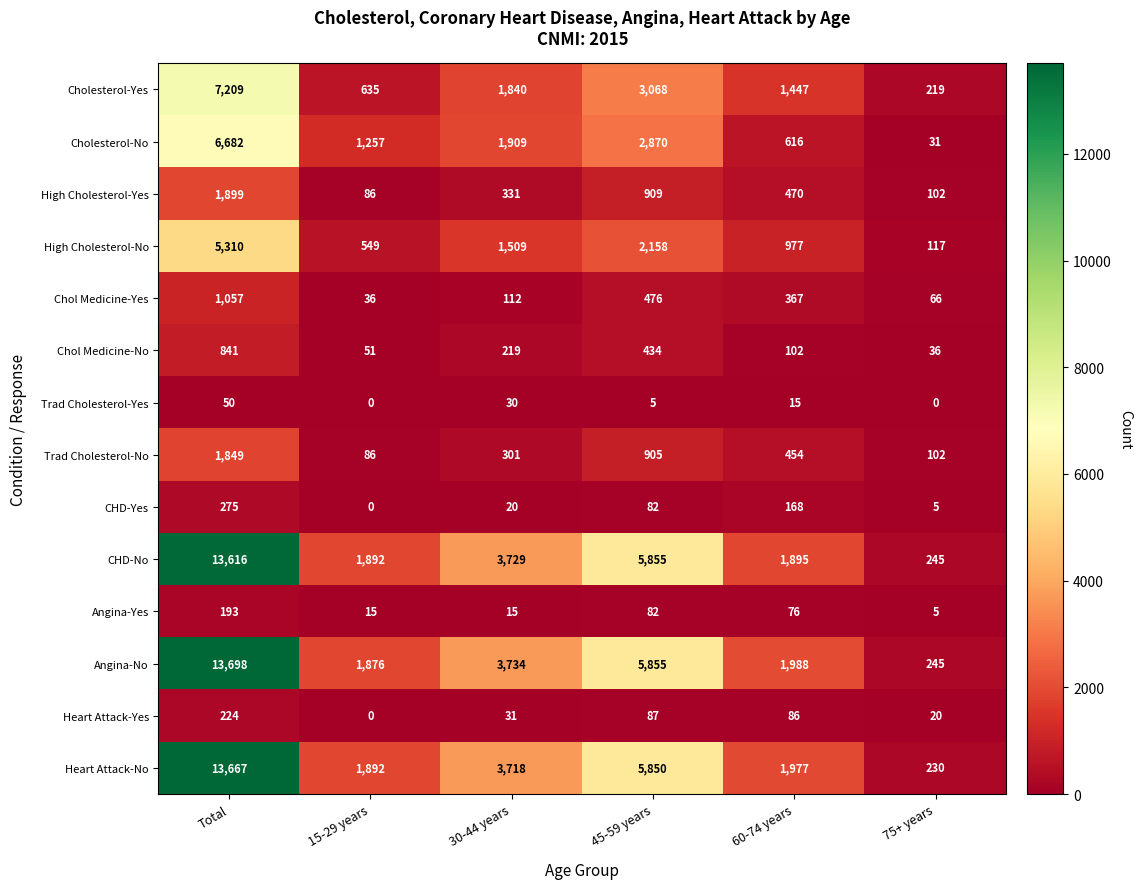

Which category has the lowest value in the Heart Attack-No series?

75+ years